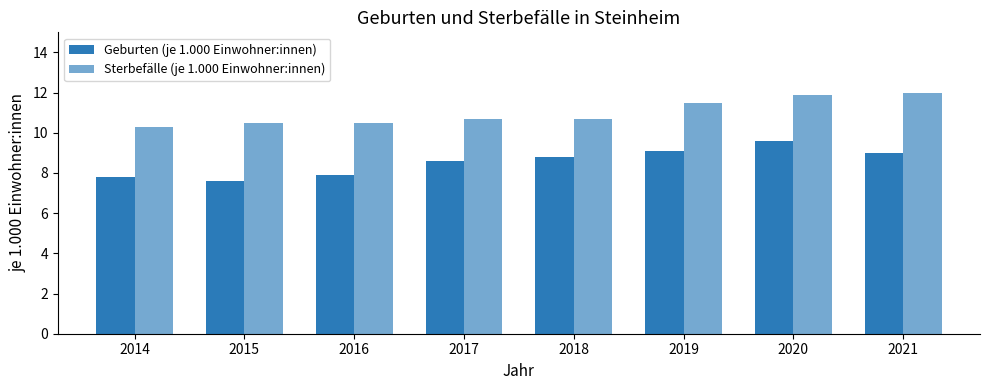

List the labels in order of Sterbefälle (je 1.000 Einwohner:innen) value, largest first.

2021, 2020, 2019, 2017, 2018, 2015, 2016, 2014